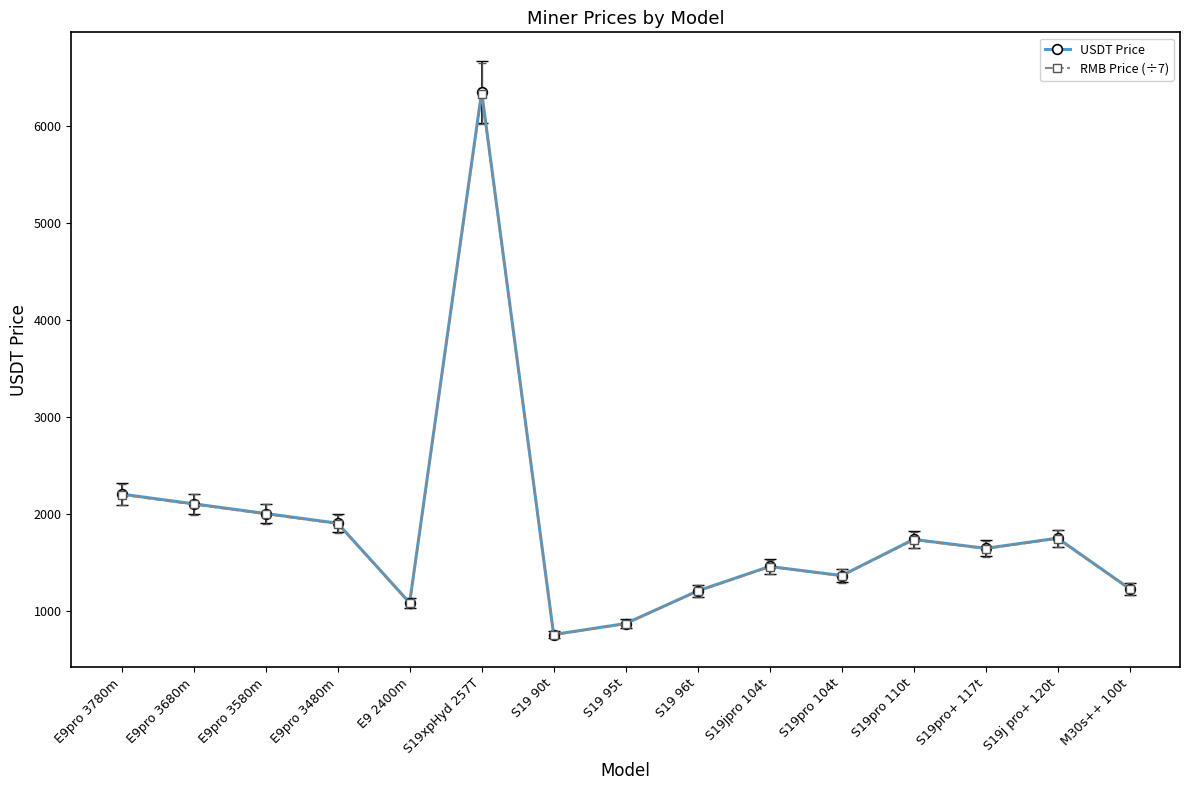

Where does the USDT Price series first go above 1641?

E9pro 3780m